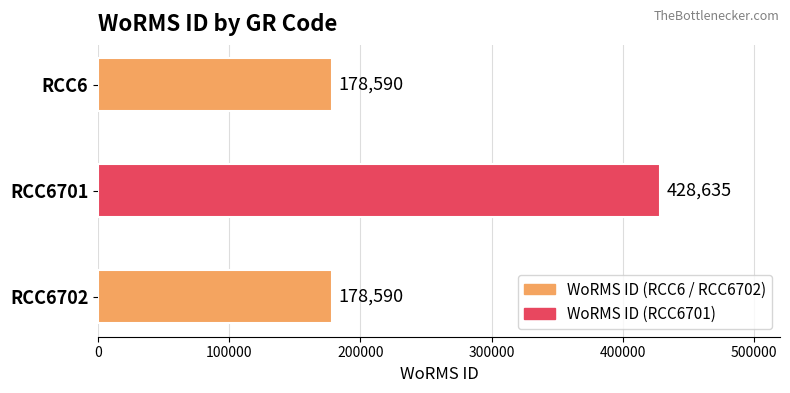

What value does the data have at RCC6701?

428635